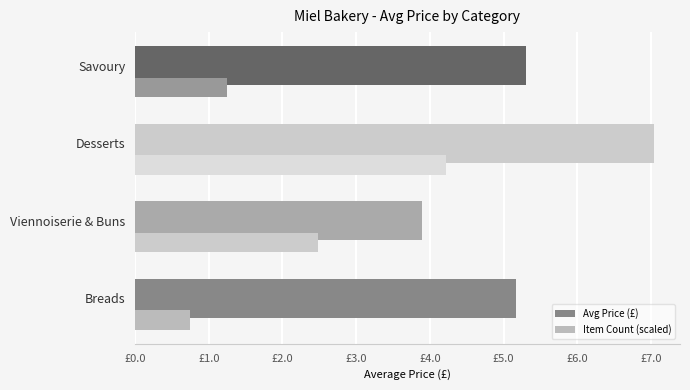

Which series has the largest total across all categories?

Avg Price (£)